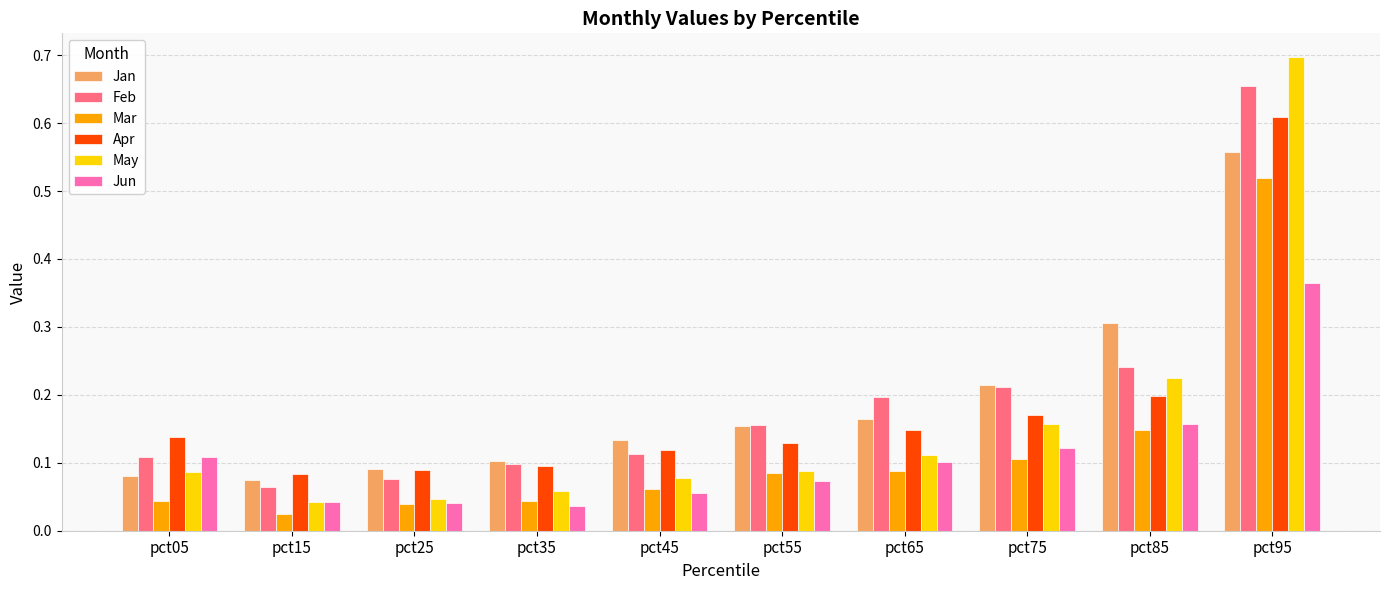

True or false: May has a value of 0.1 at pct65.

True